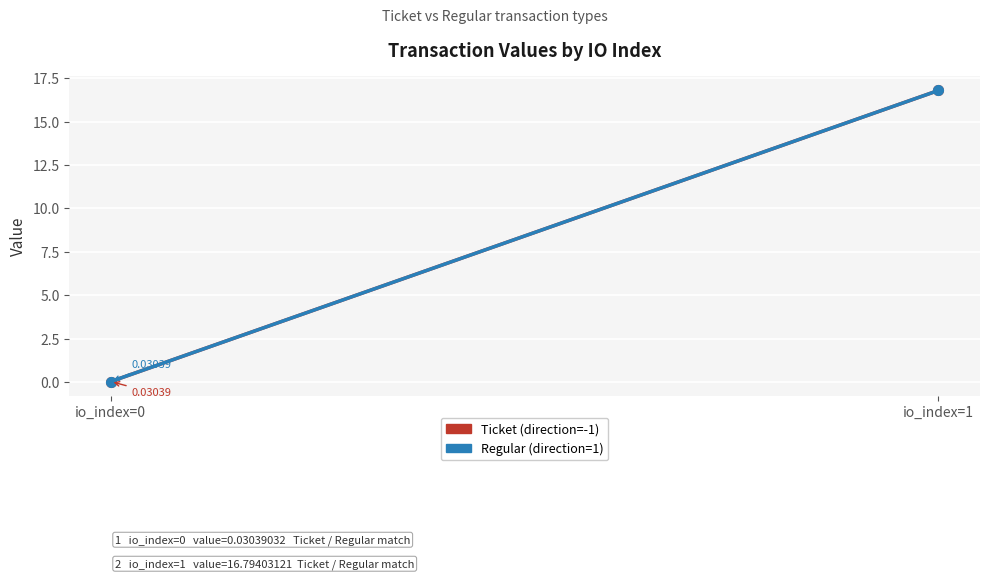

What is the sum of the Regular (direction=1) values at io_index=0 and io_index=1?

16.8